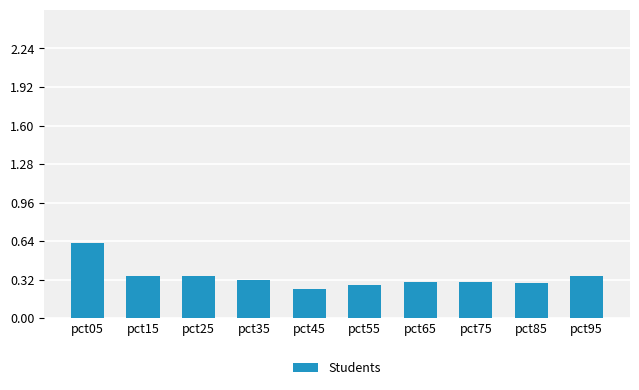

At which category does the chart reach its peak across all series?

pct05